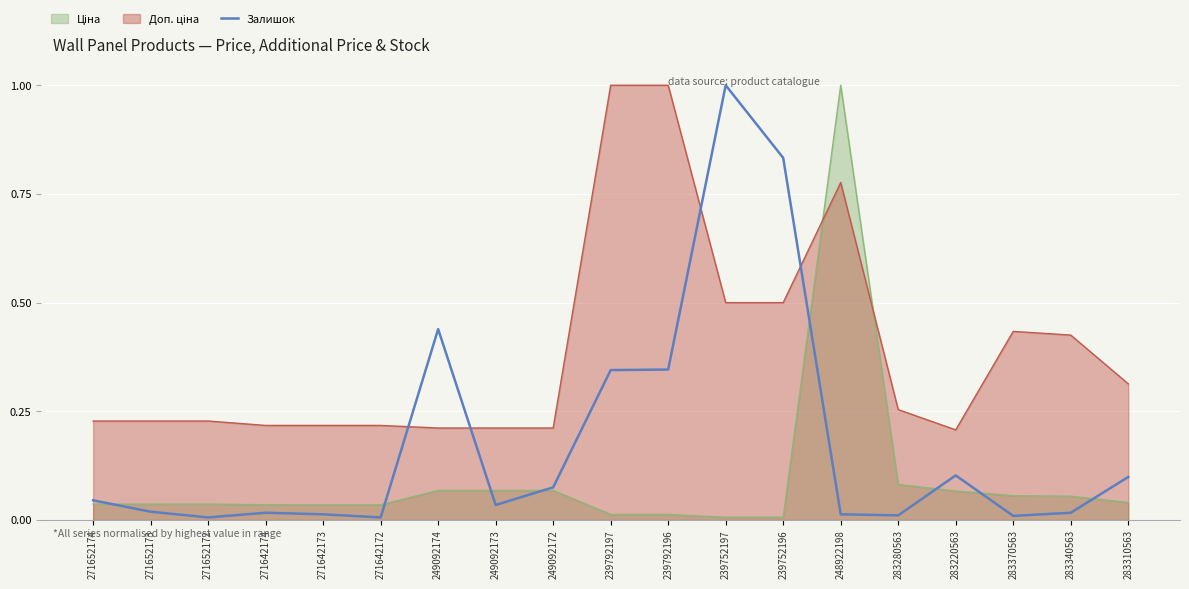

Which series changed the most between 239752197 and 283370563?

Залишок